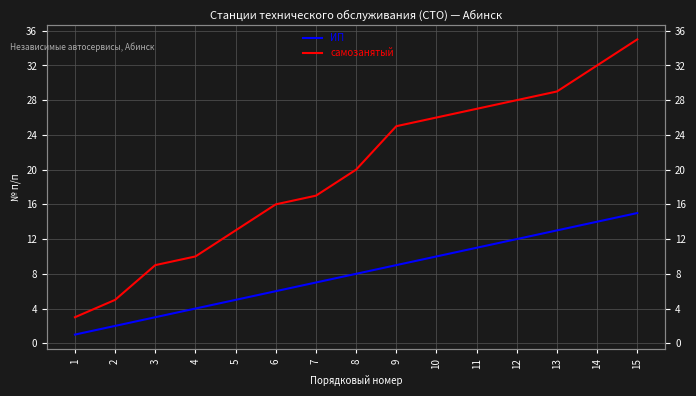

Between 6 and 1, which is larger?

6